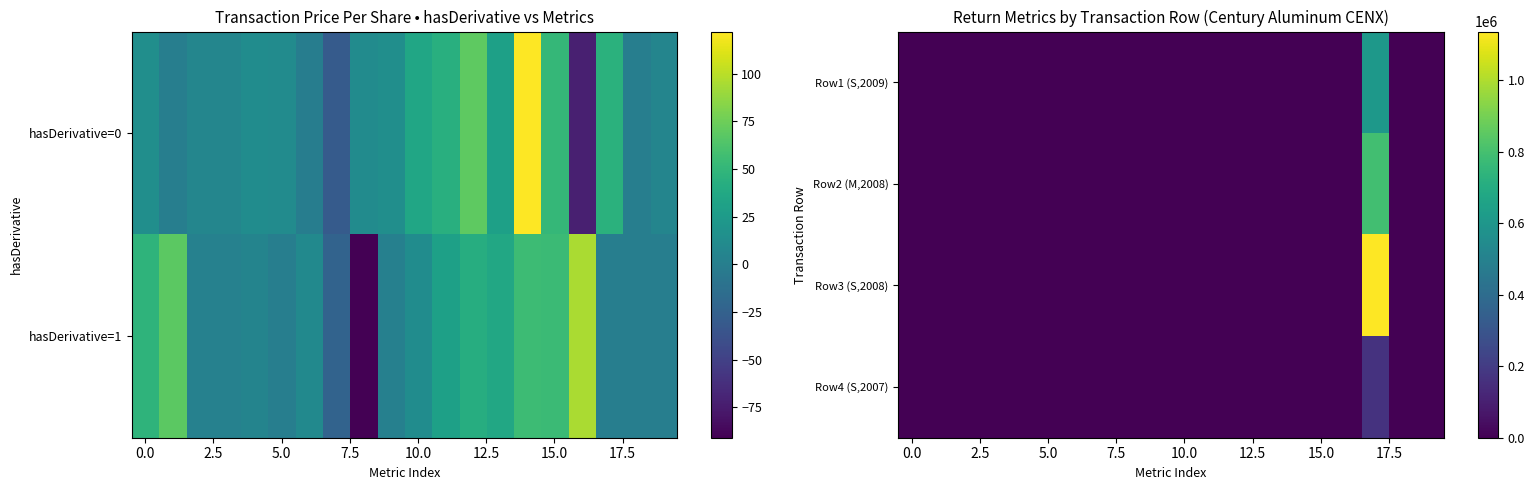

Which series has the largest range (max minus min)?

Row3 (S,2008)